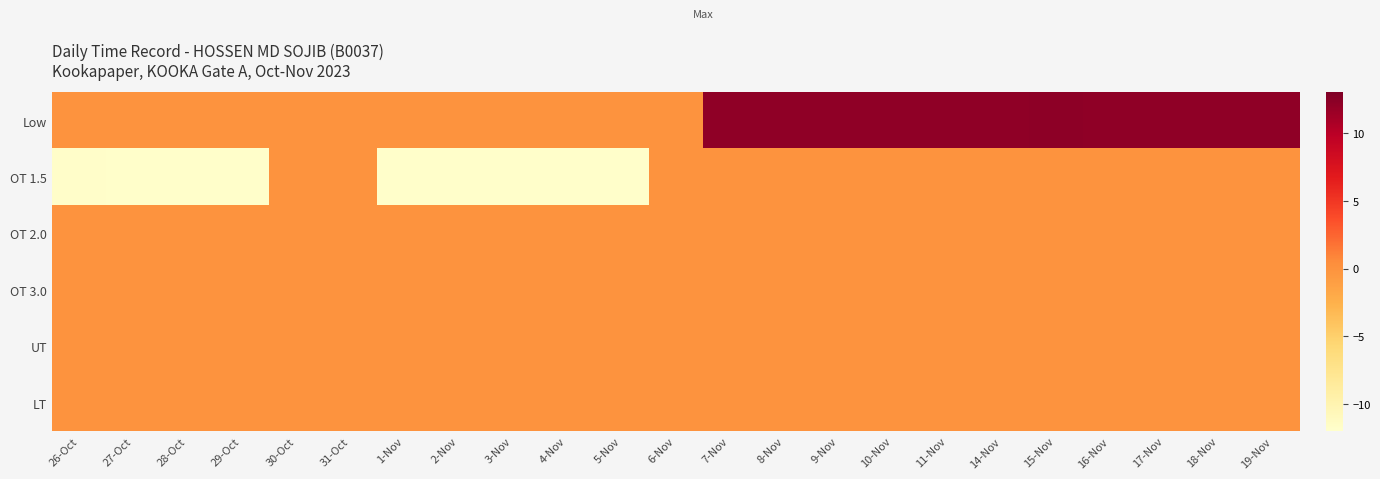

Rank the series at 27-Oct from highest to lowest value.

Low, OT 2.0, OT 3.0, UT, LT, OT 1.5